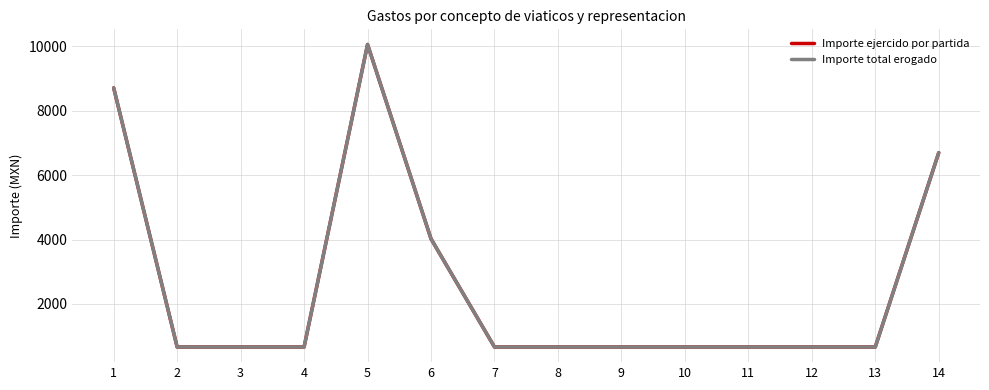

Between 1 and 6, which series saw the biggest shift?

Importe ejercido por partida